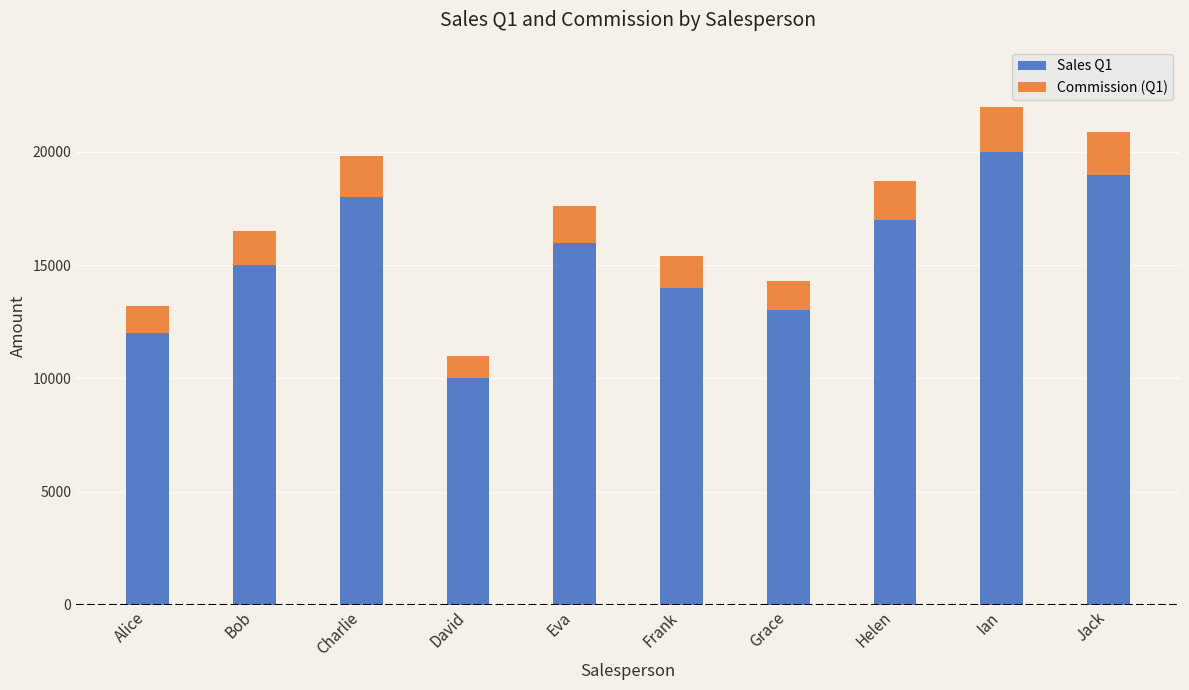

True or false: Sales Q1 has a value of 13000 at Grace.

True